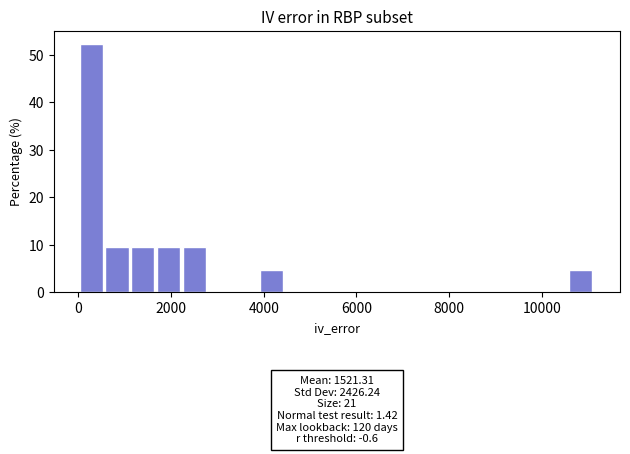

Read against the x-axis, roughly where is the centre of the tallest bar?

200